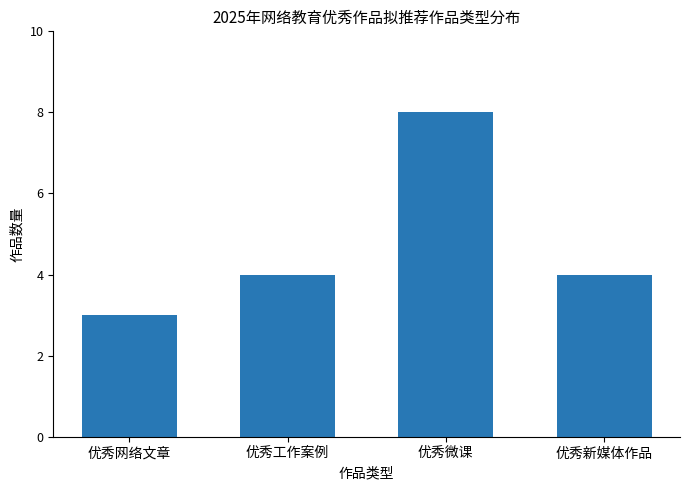

Read the value at 优秀新媒体作品.

4